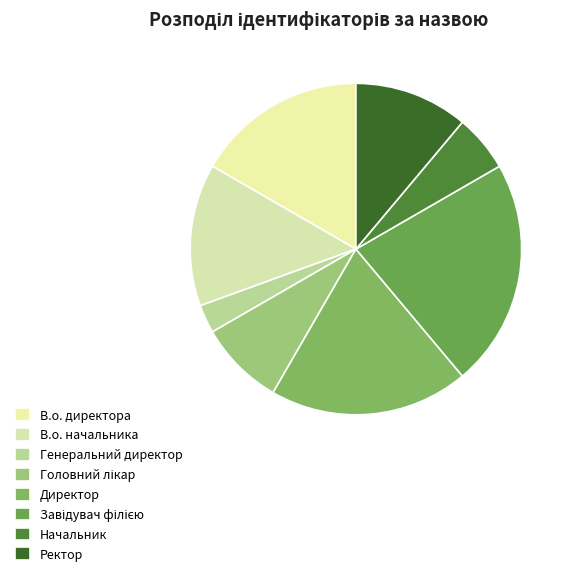

To the nearest percent, what is the difference between the largest and smallest slice percentages?

19%